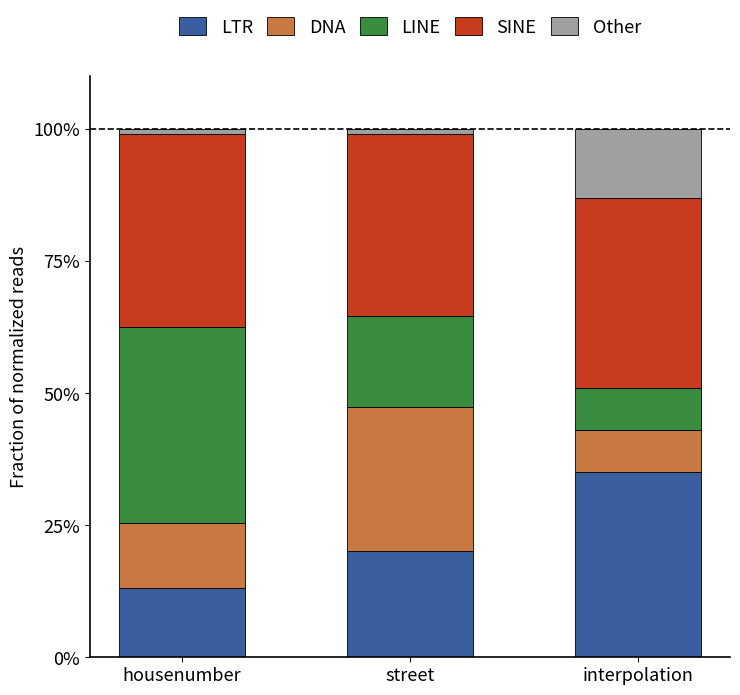

Reading right to left, what are the values for LTR?

35.0	20.2	13.1